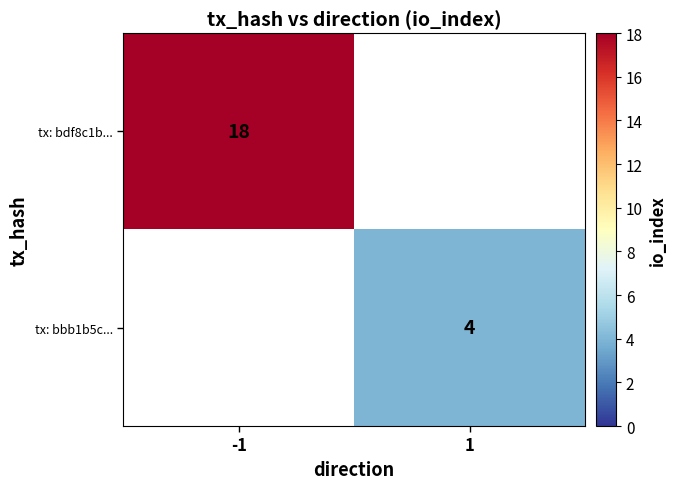

Is it true that tx: bdf8c1b... equals 18 at -1?

True